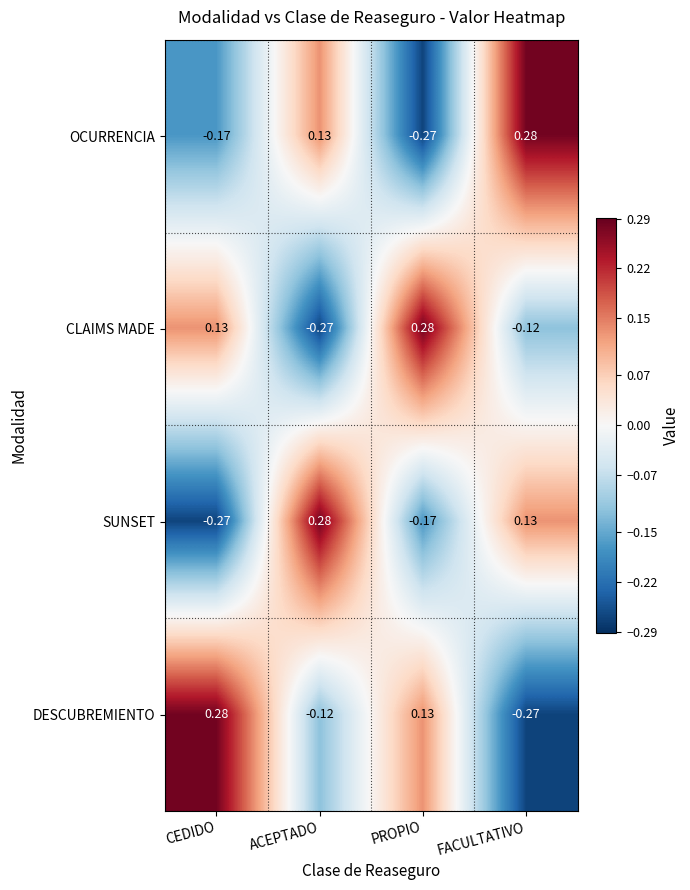

Is the value of CLAIMS MADE at CEDIDO greater than the value of DESCUBREMIENTO at FACULTATIVO?

Yes